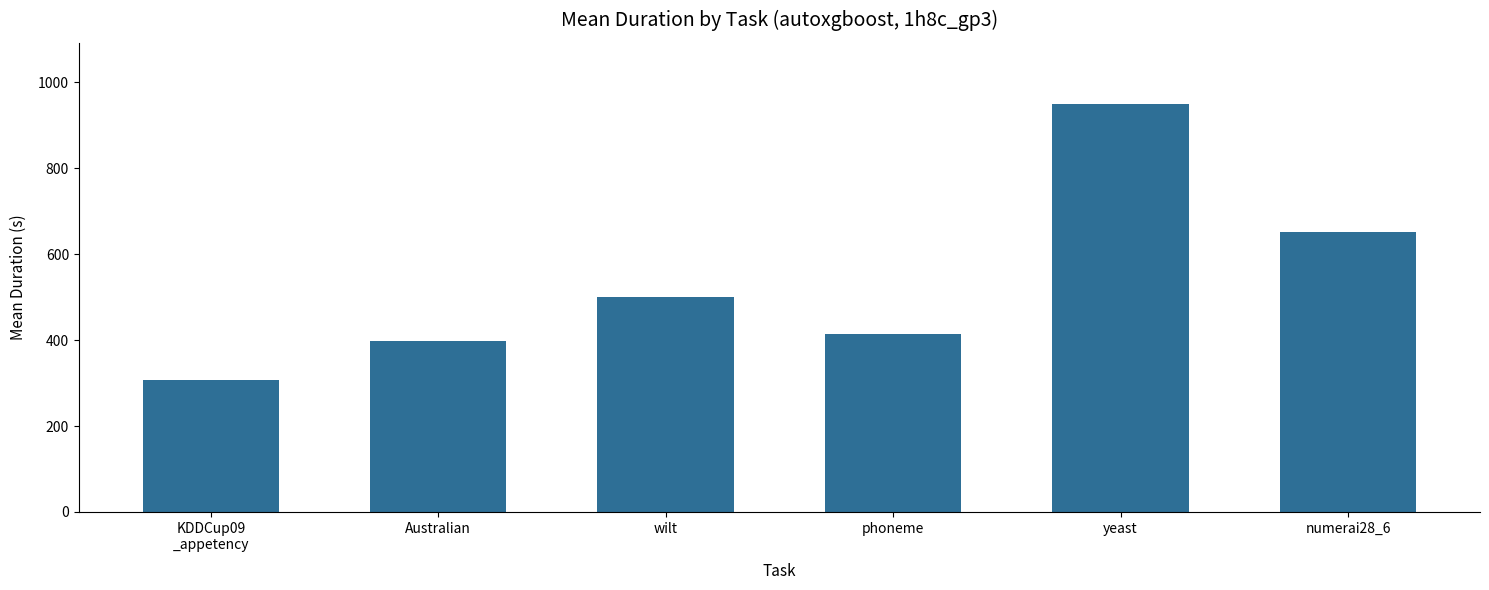

How many data points does each series have?

6